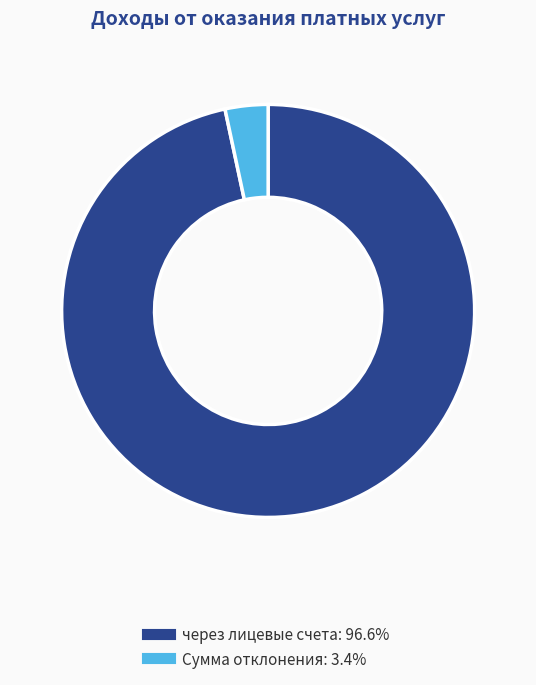

Is there any slice that represents more than half of the pie?

Yes